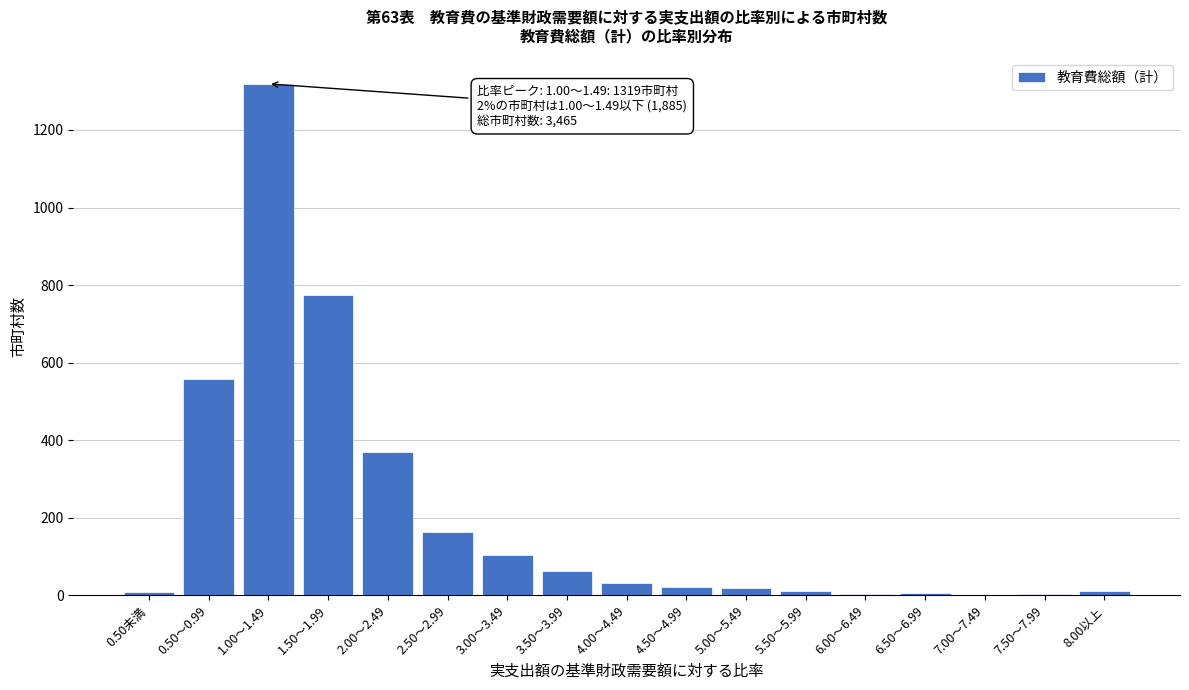

What is the sum of all values?

3465